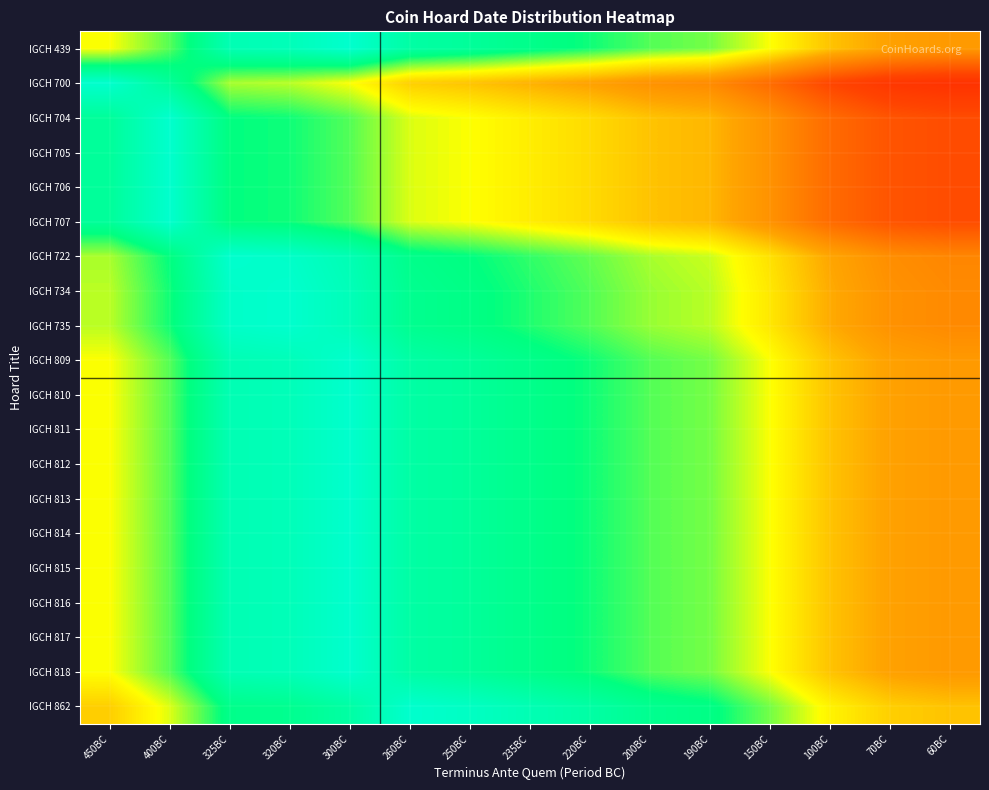

Which label corresponds to the smallest value in the chart?

60BC